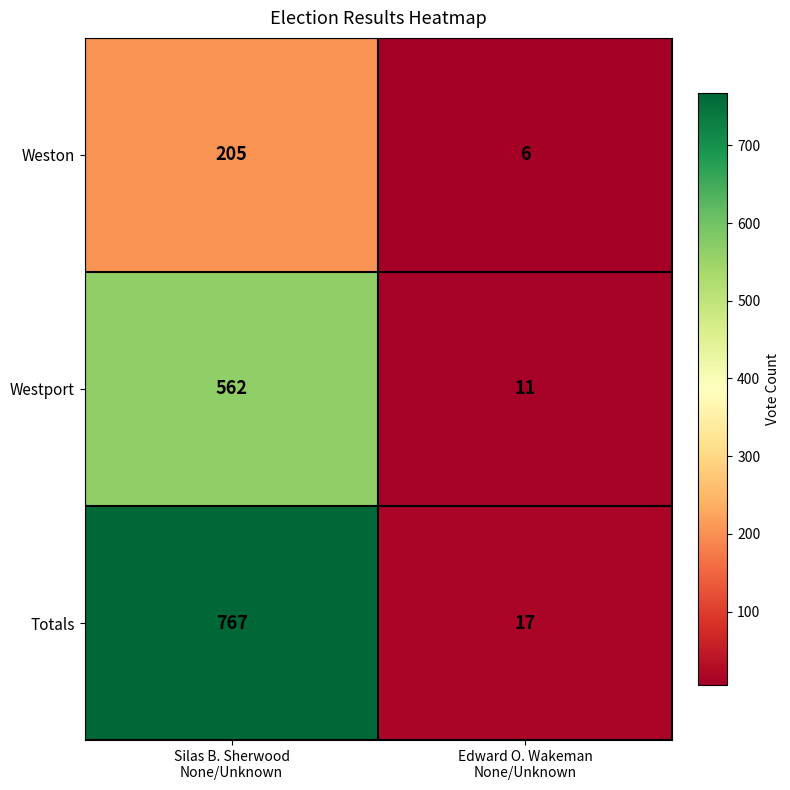

Which series has the largest range (max minus min)?

Totals